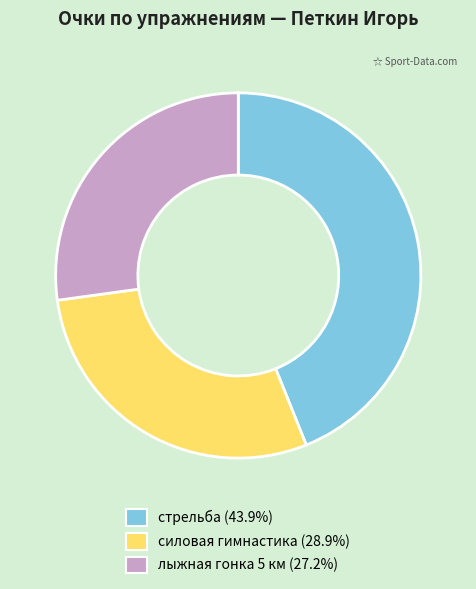

Is it true that лыжная гонка 5 км is 37% of the pie?

False